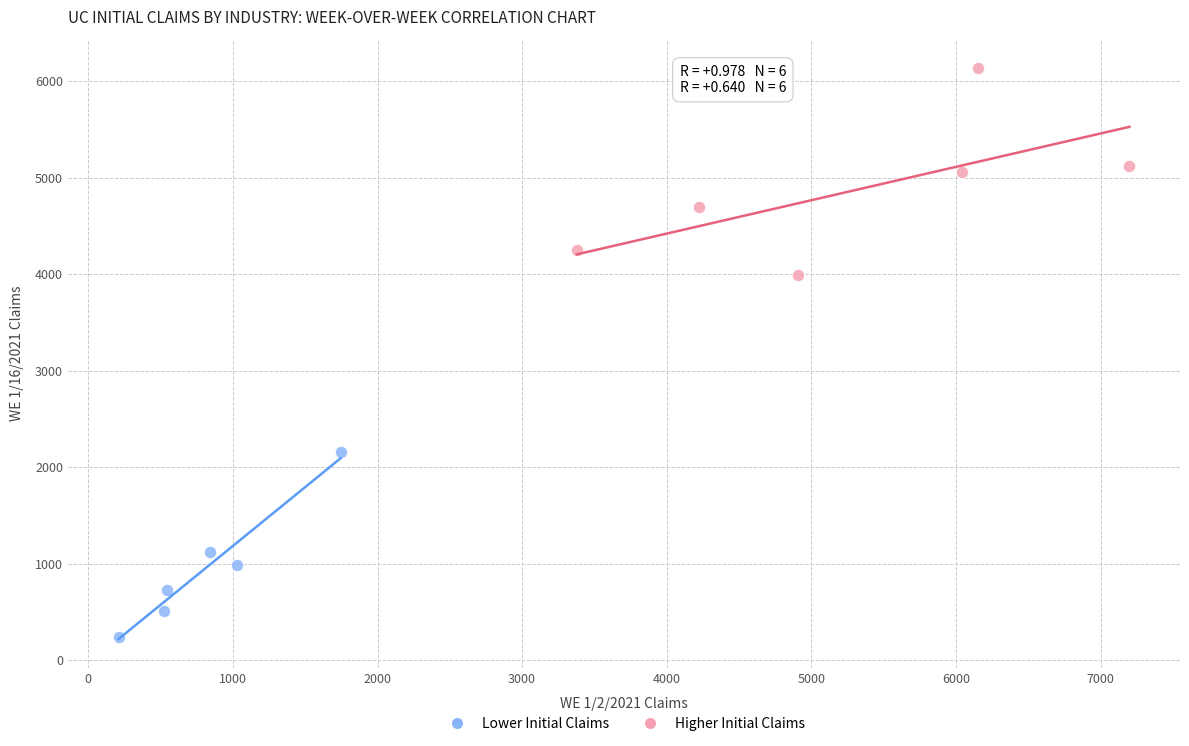

Which series contains the lowest Y value?

Lower Initial Claims